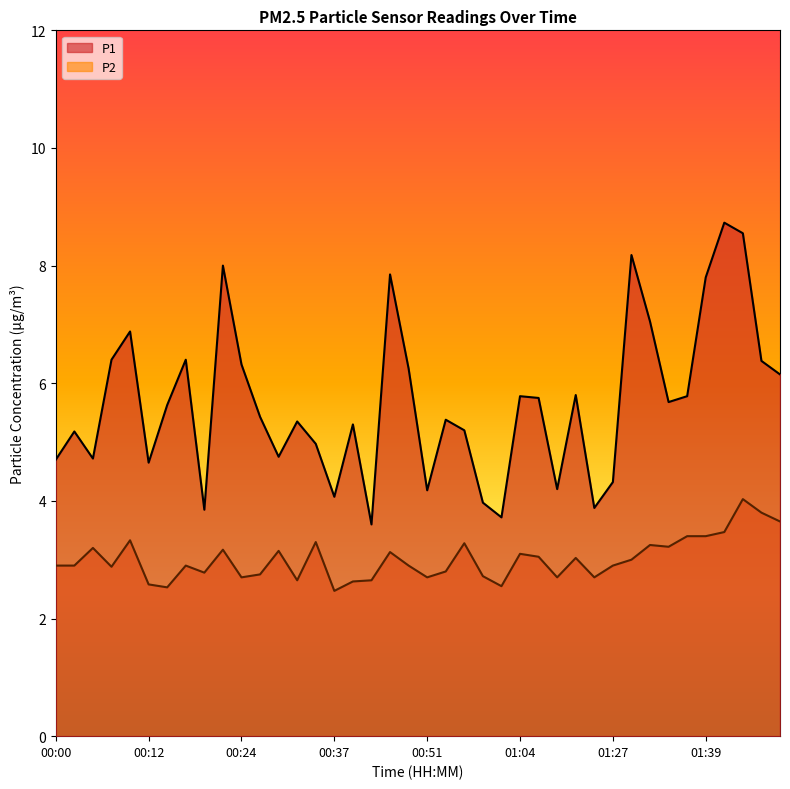

What is the label of the 1st point from the left?

00:00